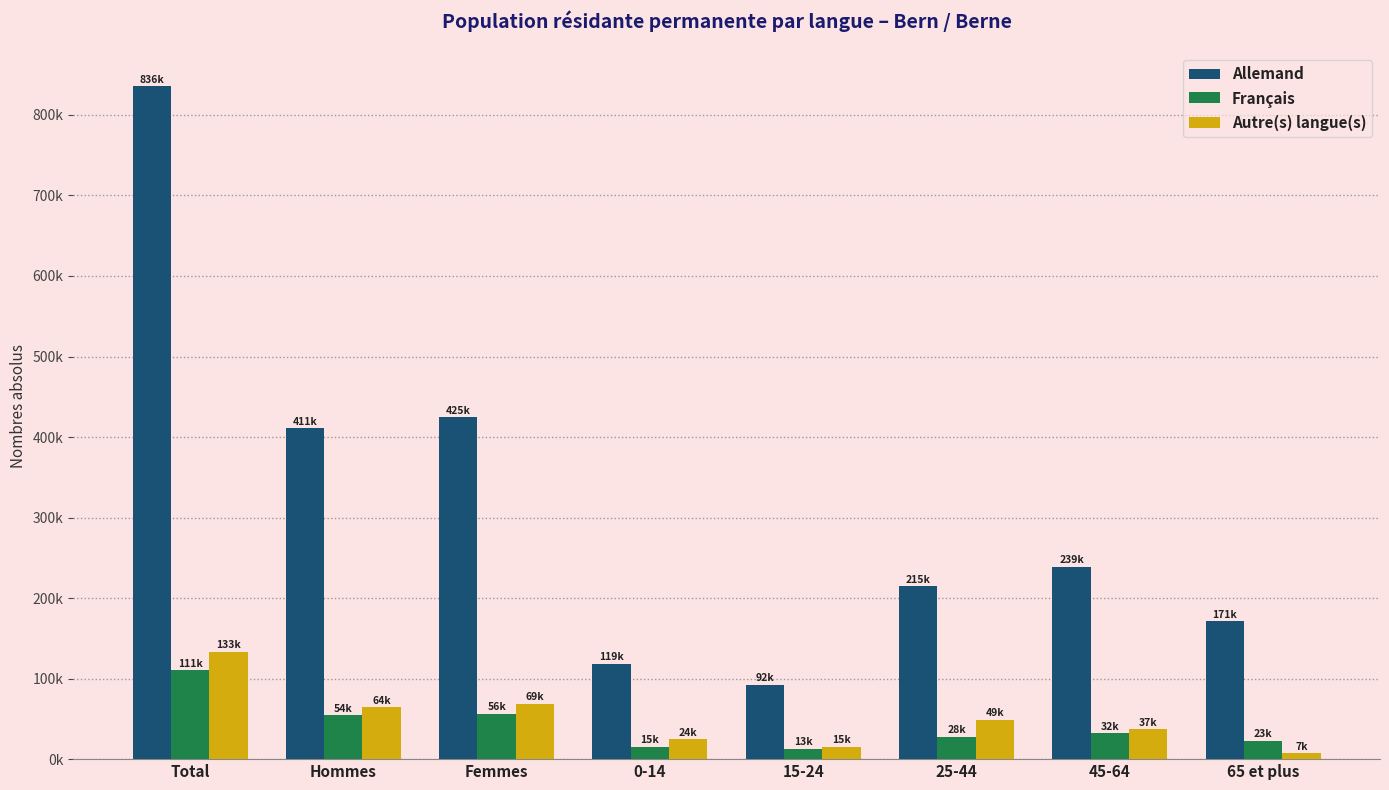

What are all the series names shown in the legend?

Allemand, Français, Autre(s) langue(s)